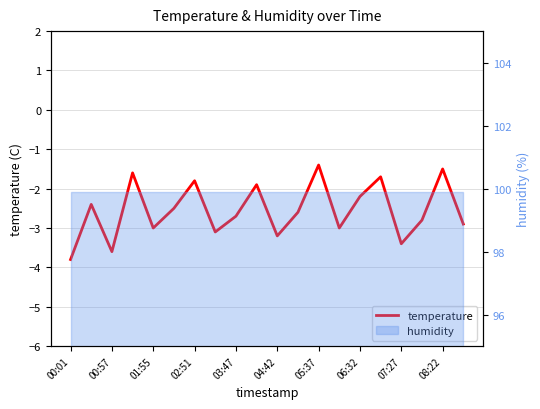

What is the approximate value at 05:37?

-1.4